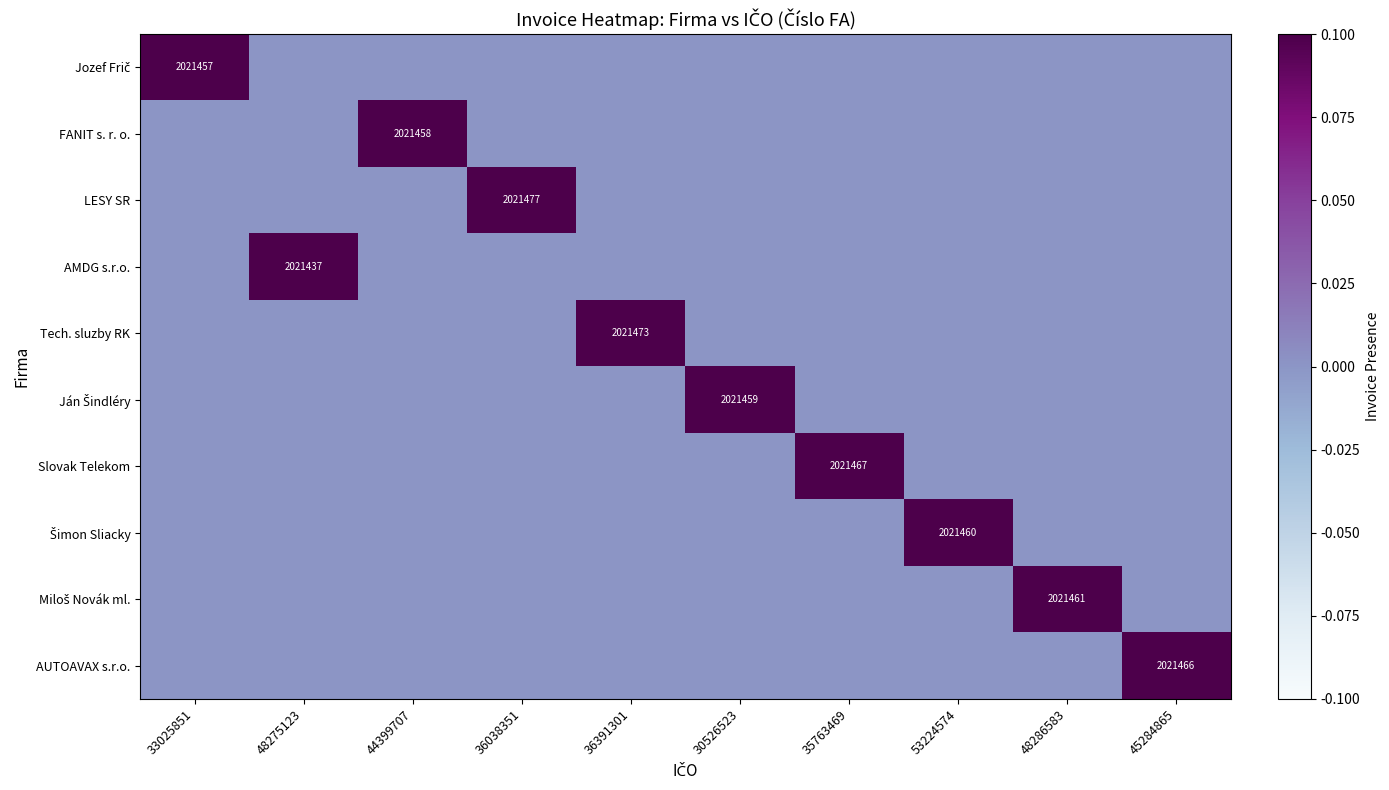

At how many categories does at least one series exceed 0?

10